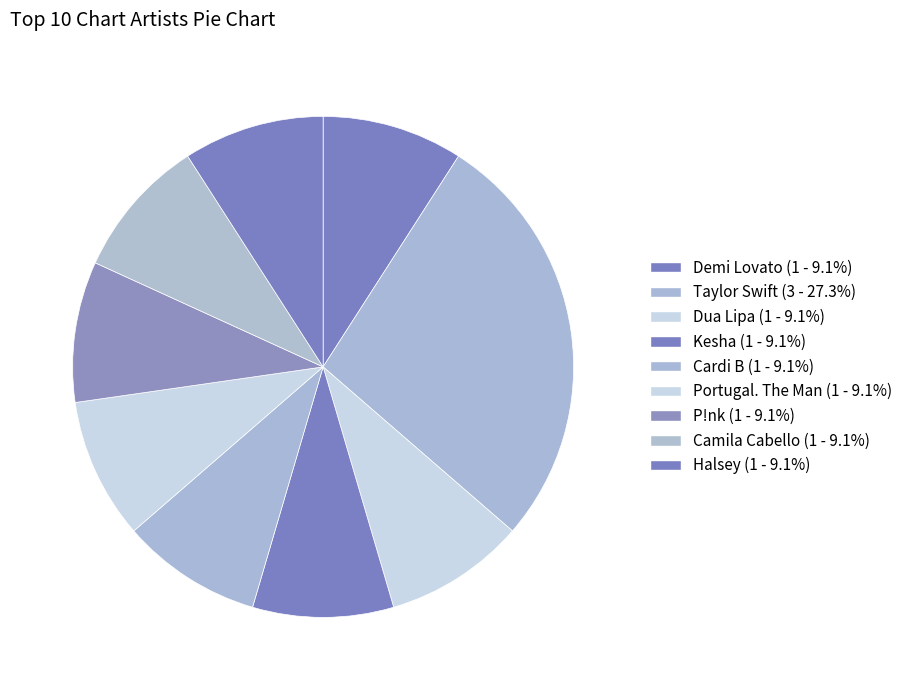

What is the total percentage of Kesha and Dua Lipa?

18.2%